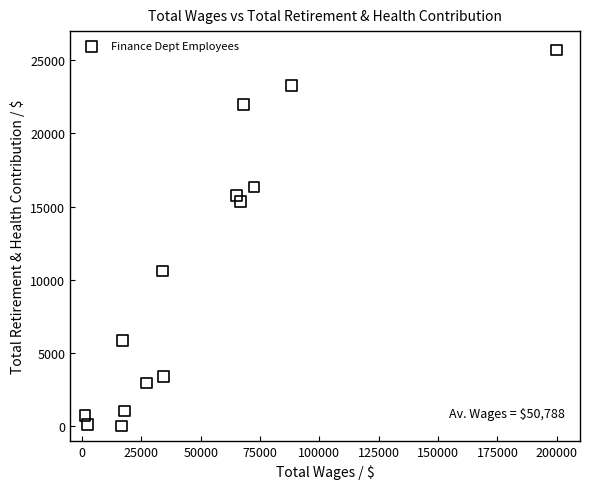

What is the range of X values (max minus min)?

198718